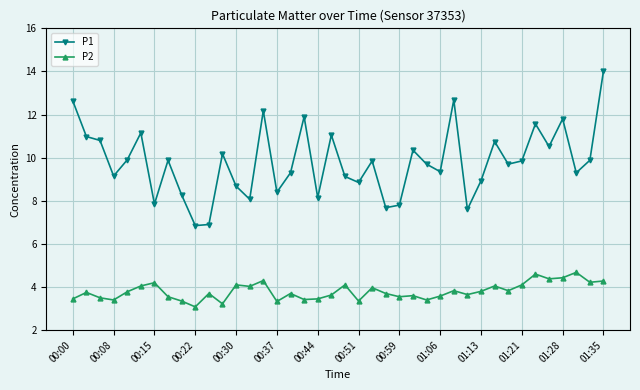

What is the highest value of the P2 series?

4.7